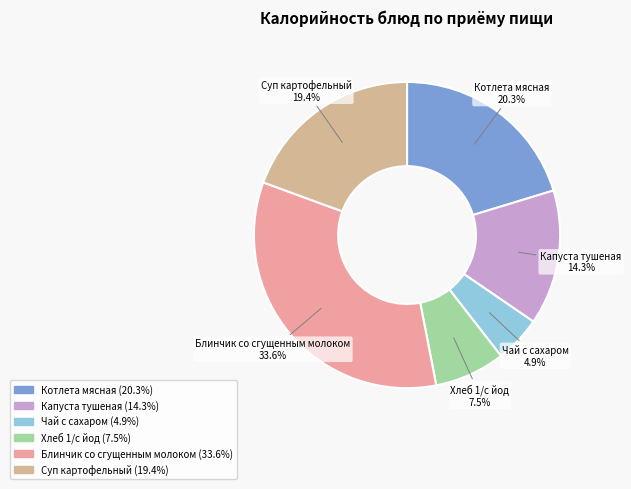

Which slice is the smallest?

Чай с сахаром